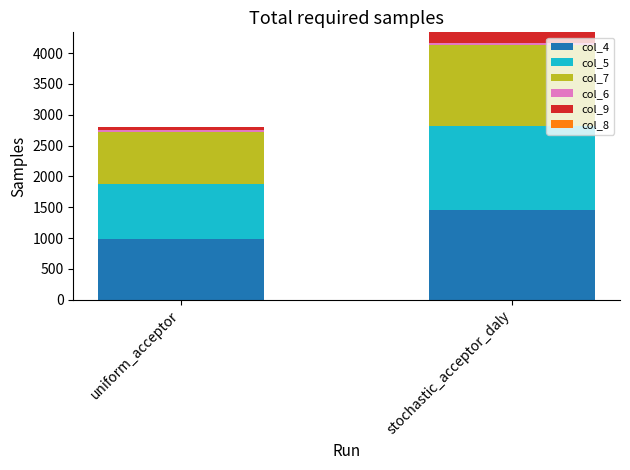

At which category is the sum across all series the highest?

stochastic_acceptor_daly